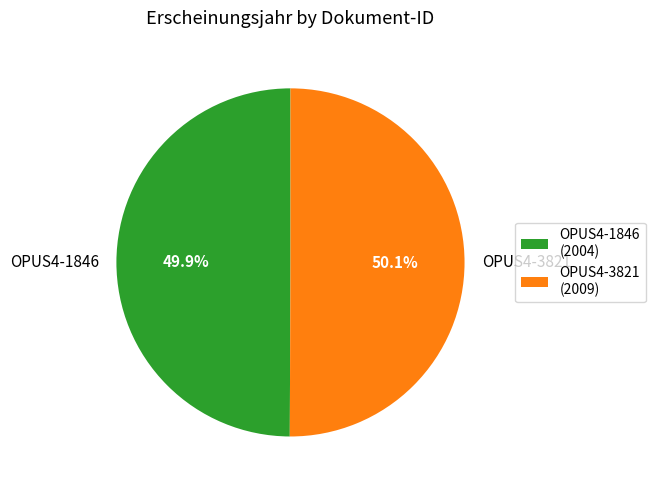

Approximately how many times larger is the value at OPUS4-1846 compared to OPUS4-3821?

1.0